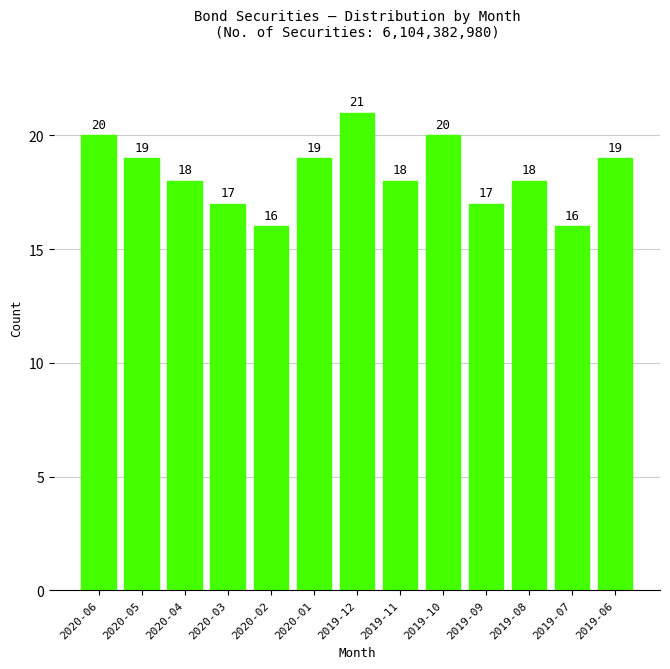

Reading left to right, transcribe all the data shown in this chart.

2020-06=20	2020-05=19	2020-04=18	2020-03=17	2020-02=16	2020-01=19	2019-12=21	2019-11=18	2019-10=20	2019-09=17	2019-08=18	2019-07=16	2019-06=19